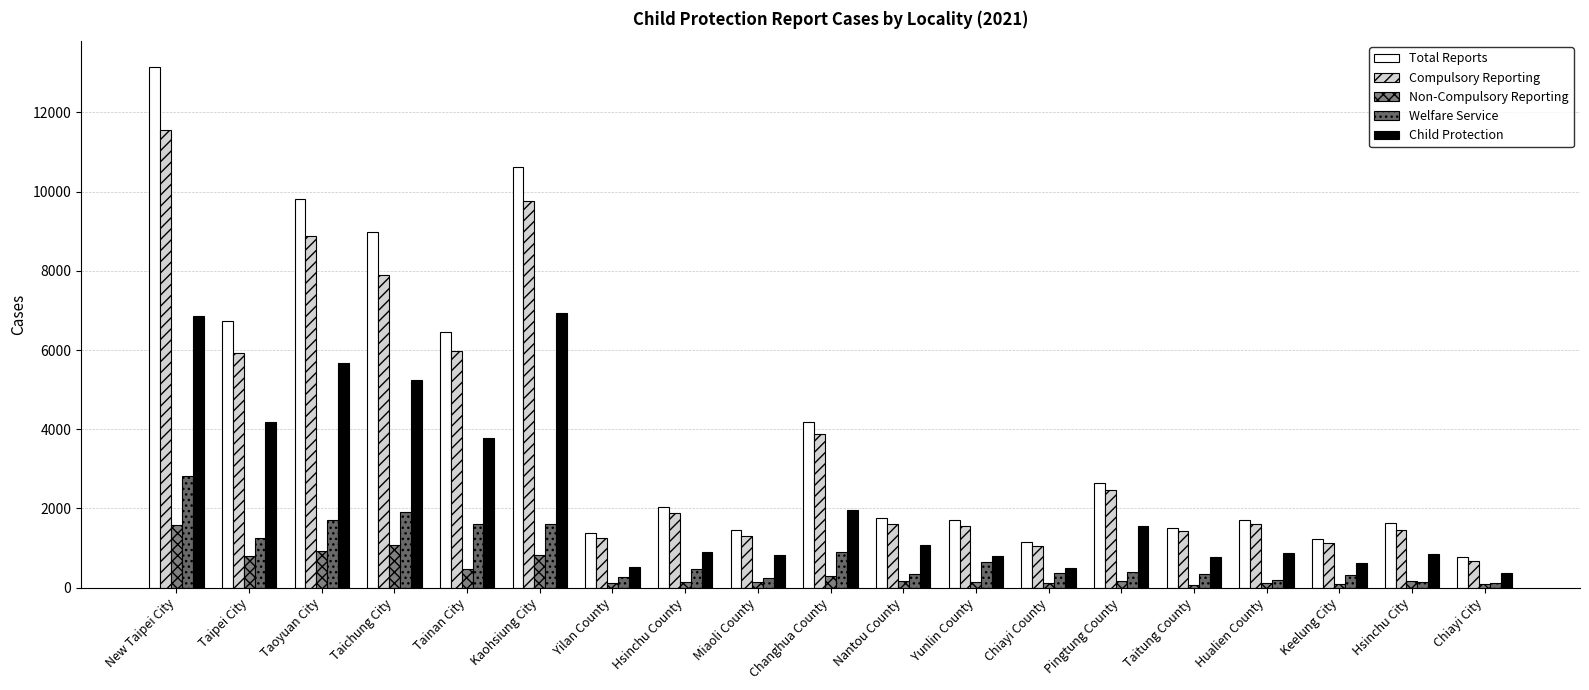

At which category is the sum across all series the highest?

New Taipei City